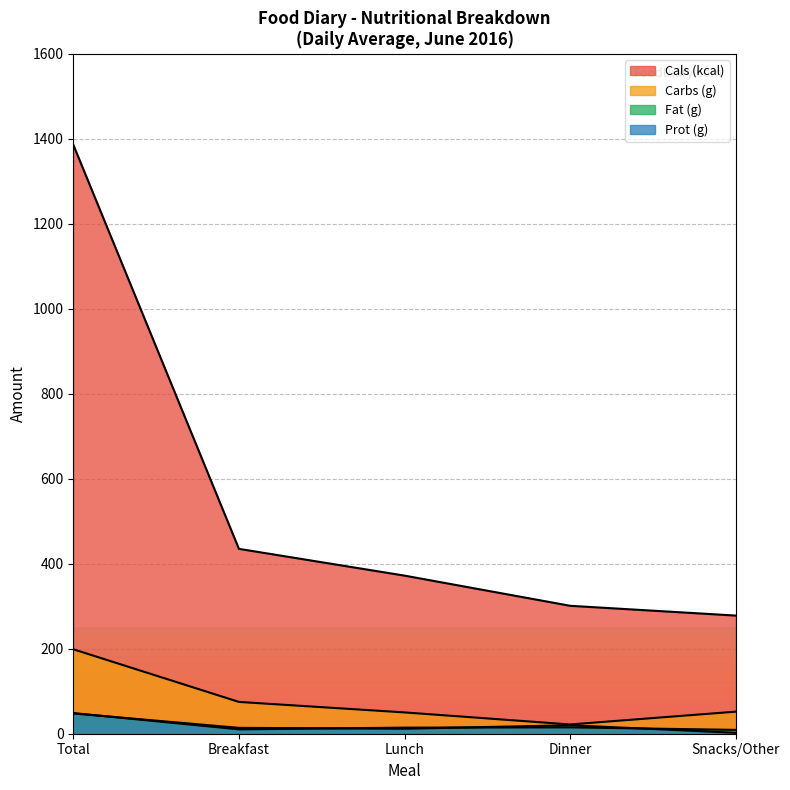

At how many categories does at least one series exceed 881?

1